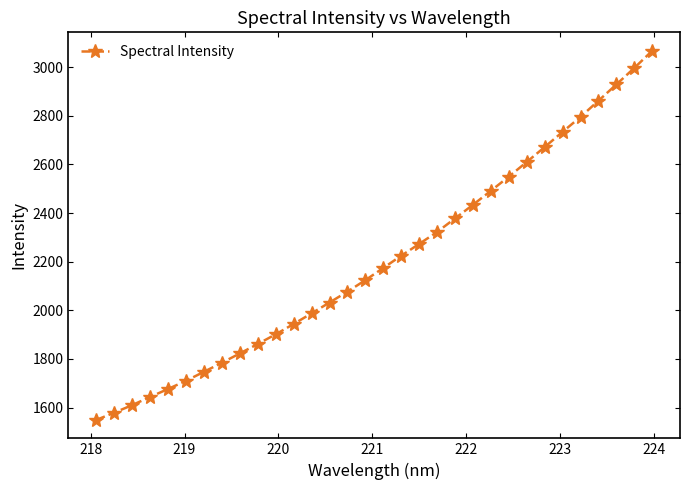

True or false: there are more than 2 points higher than both neighbors.

False